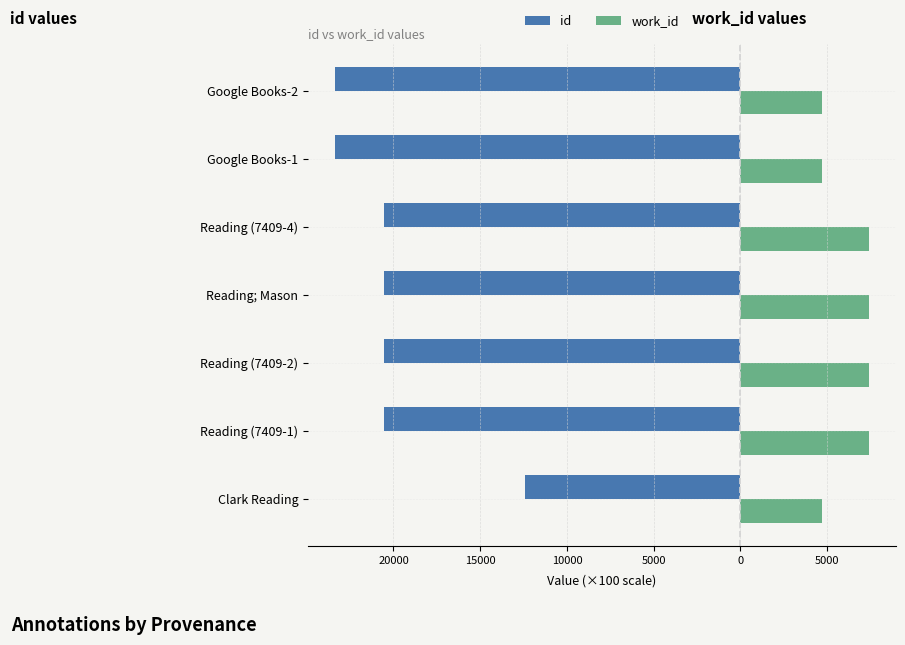

What are all the series names shown in the legend?

id, work_id